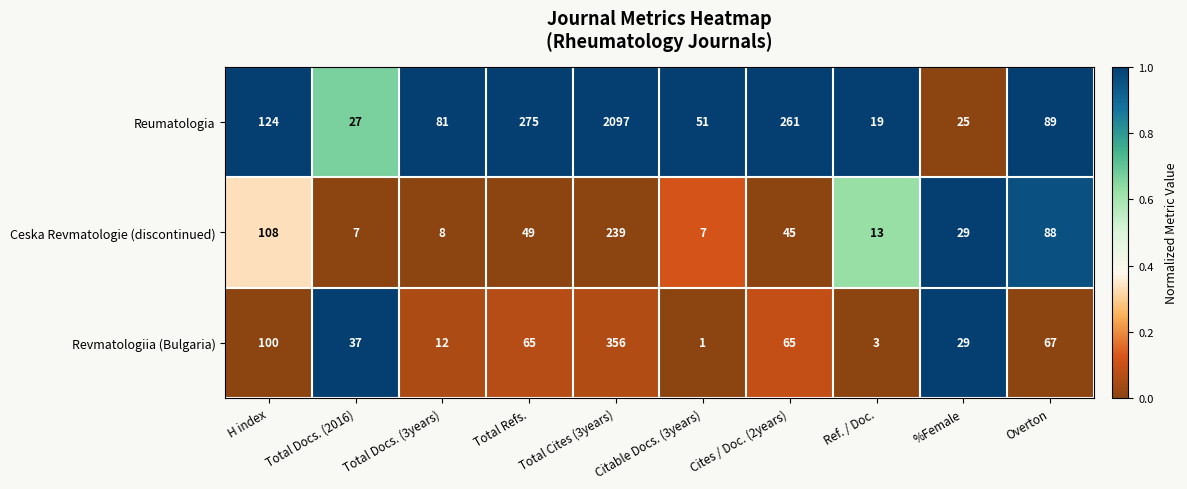

Count the number of data series in this chart.

3